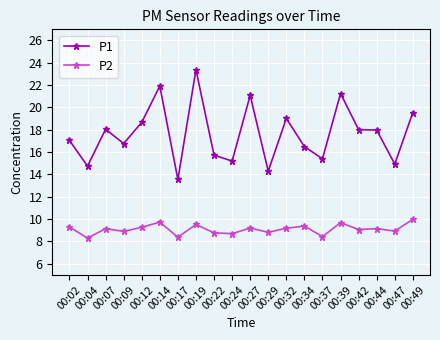

What is the average value of the P1 series?

17.7